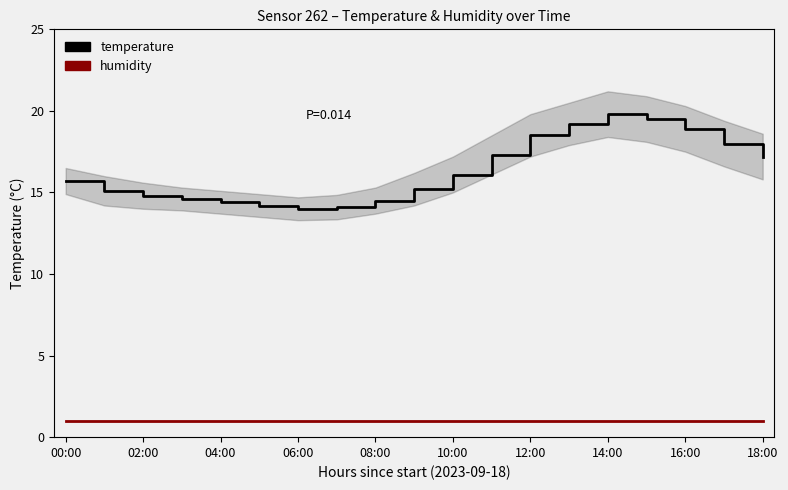

What are all the series names shown in the legend?

temperature, humidity